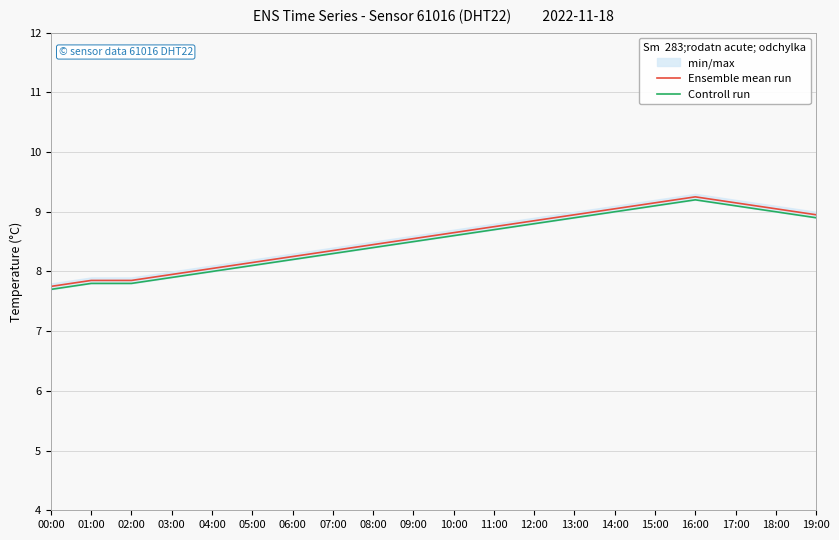

Which has a higher value, 06:00 or 08:00?

08:00